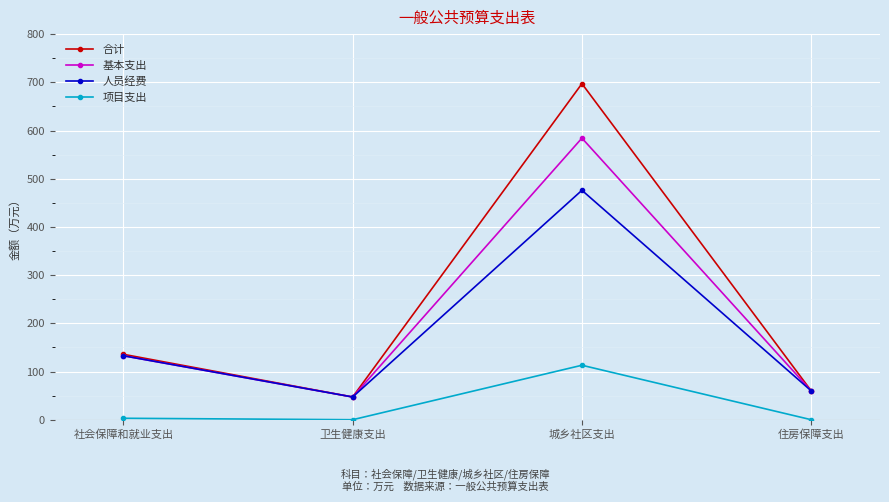

At which category does 人员经费 reach its first local peak?

城乡社区支出